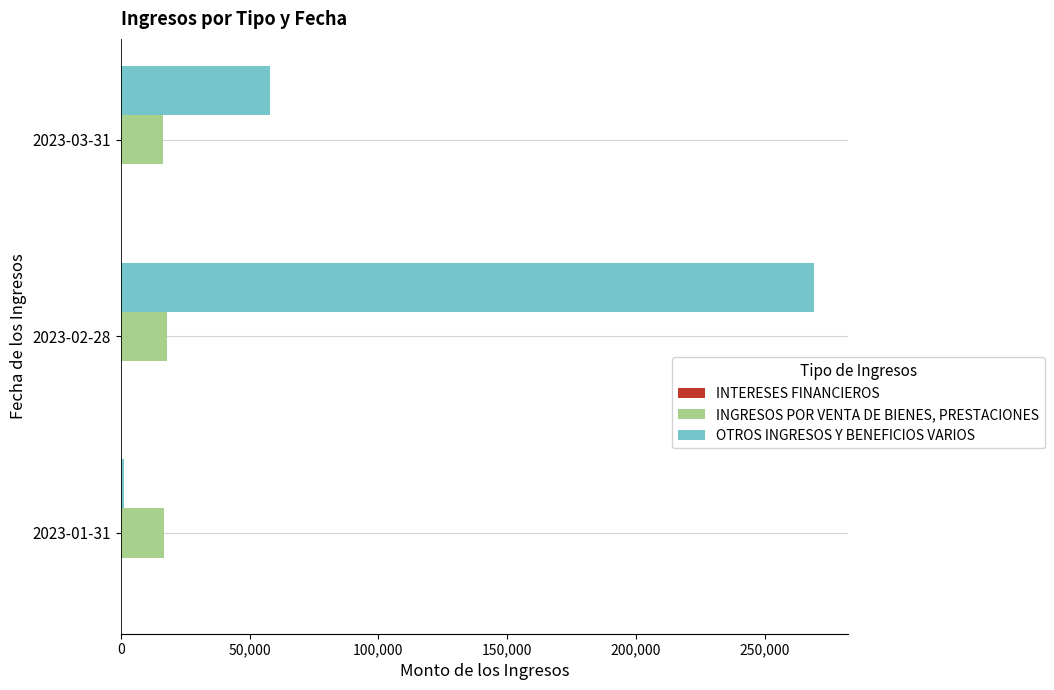

What is the greatest value displayed?

268933.1